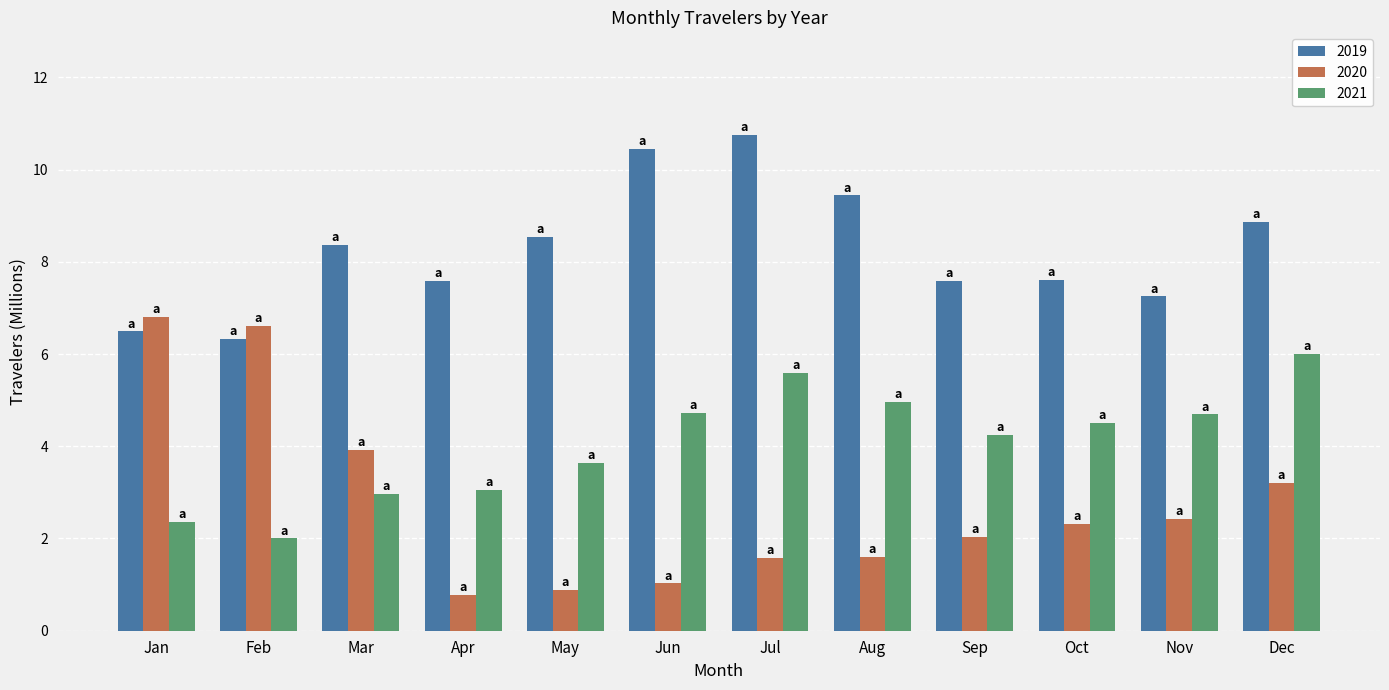

Is the value of 2019 at Jul greater than the value of 2021 at Mar?

Yes